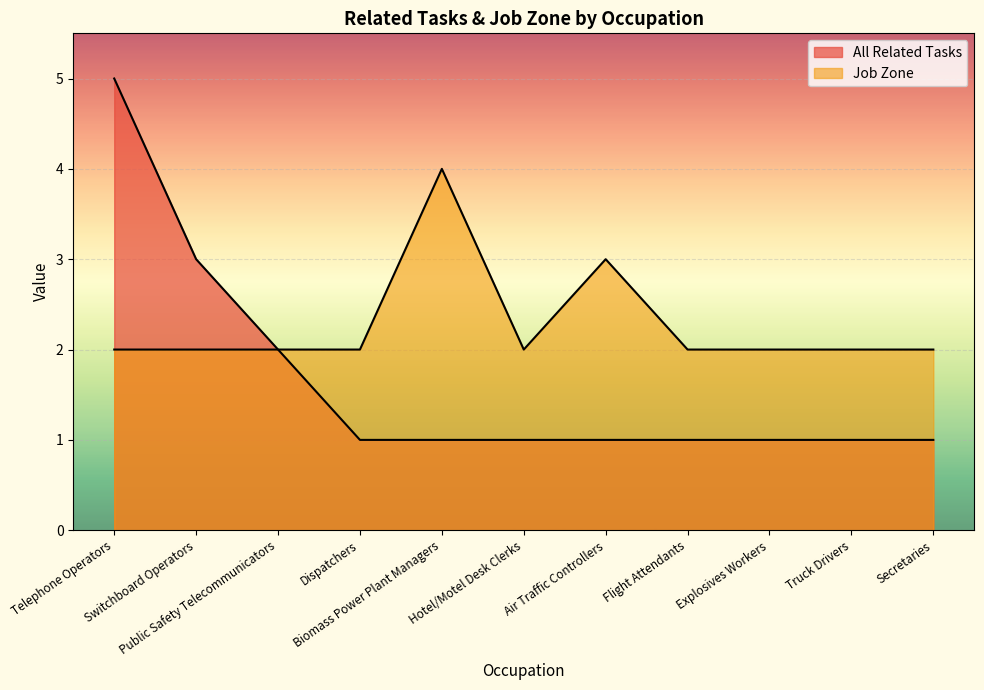

What value does the Job Zone series have at Telephone Operators?

2